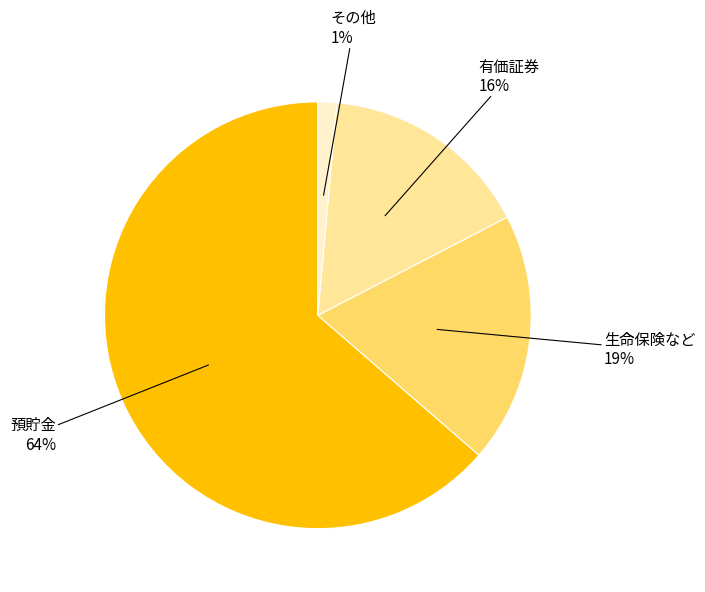

Is there any slice that represents more than half of the pie?

Yes